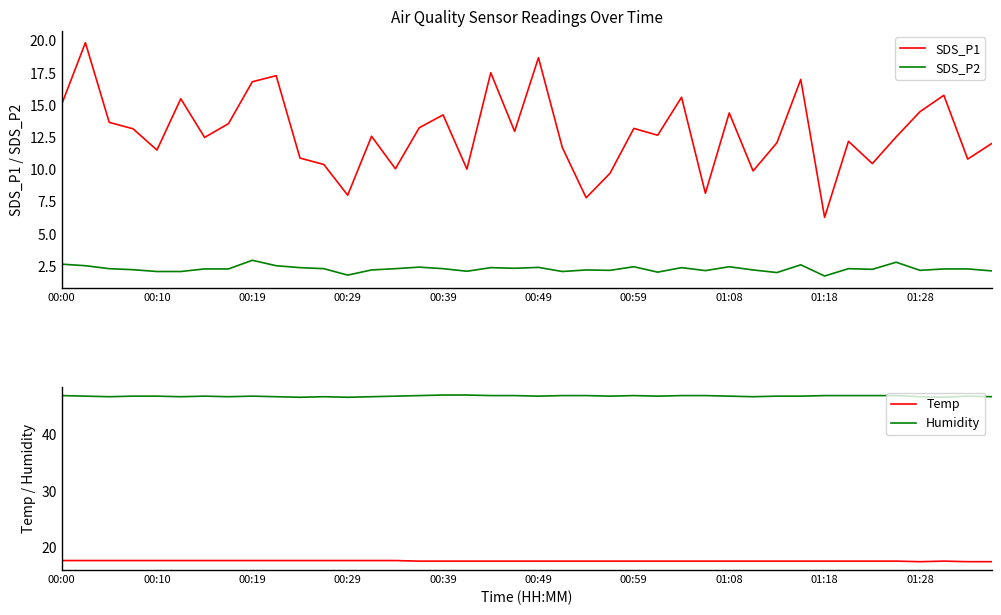

Is the value of Humidity at 01:28 greater than the value of Temp at 00:29?

Yes